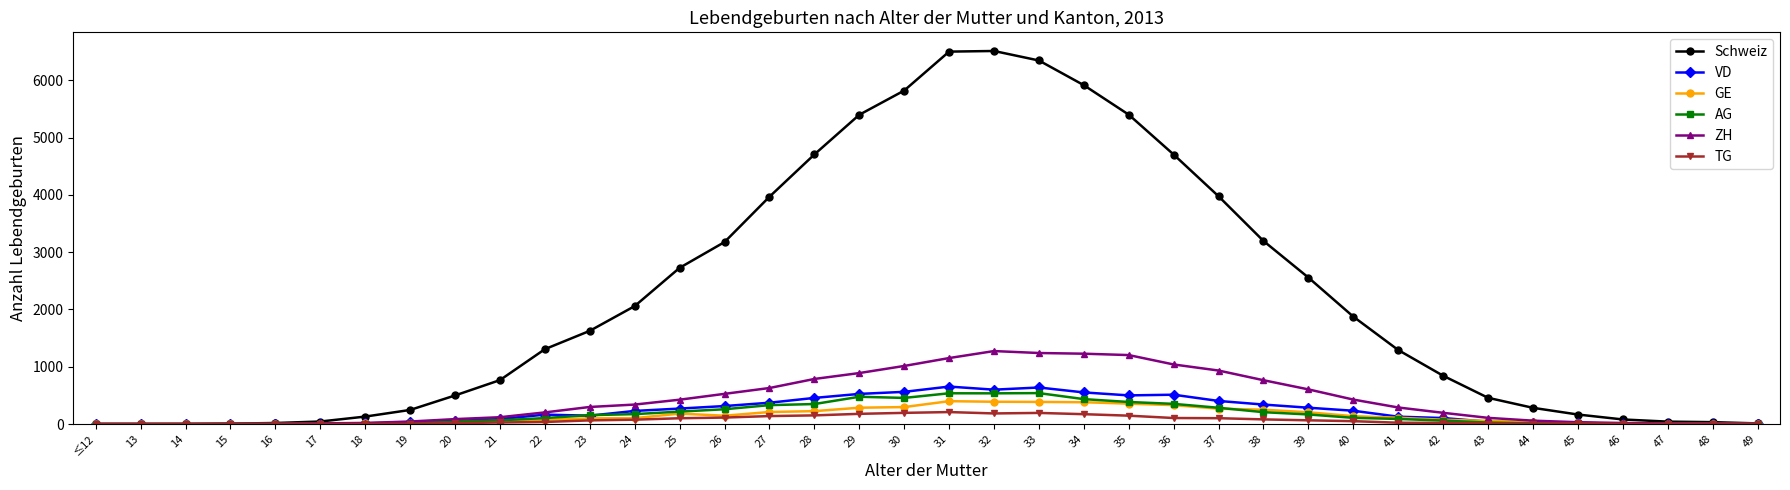

Which series has the largest total across all categories?

Schweiz